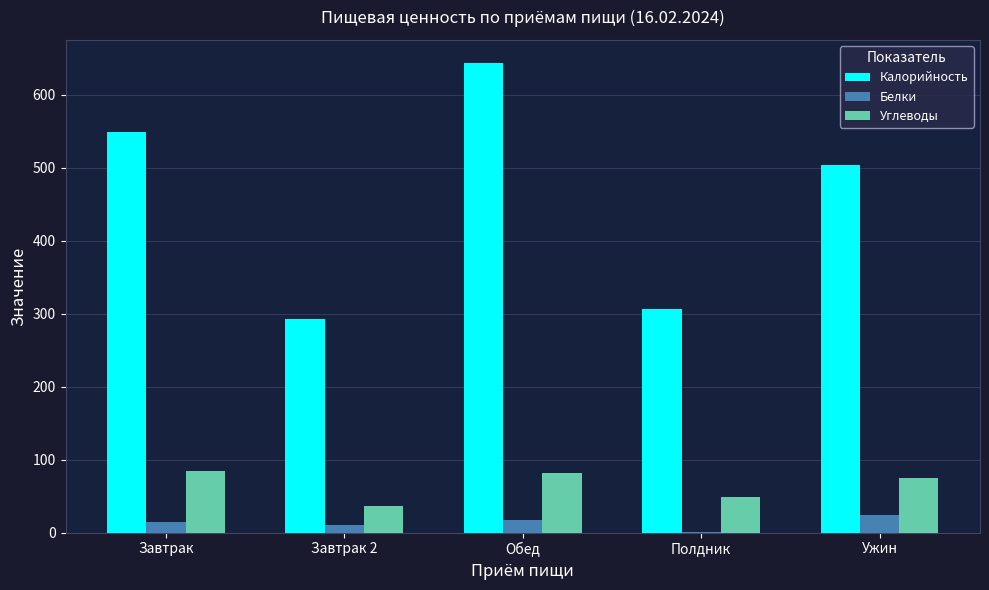

Is the value of Углеводы at Завтрак 2 greater than the value of Калорийность at Завтрак 2?

No